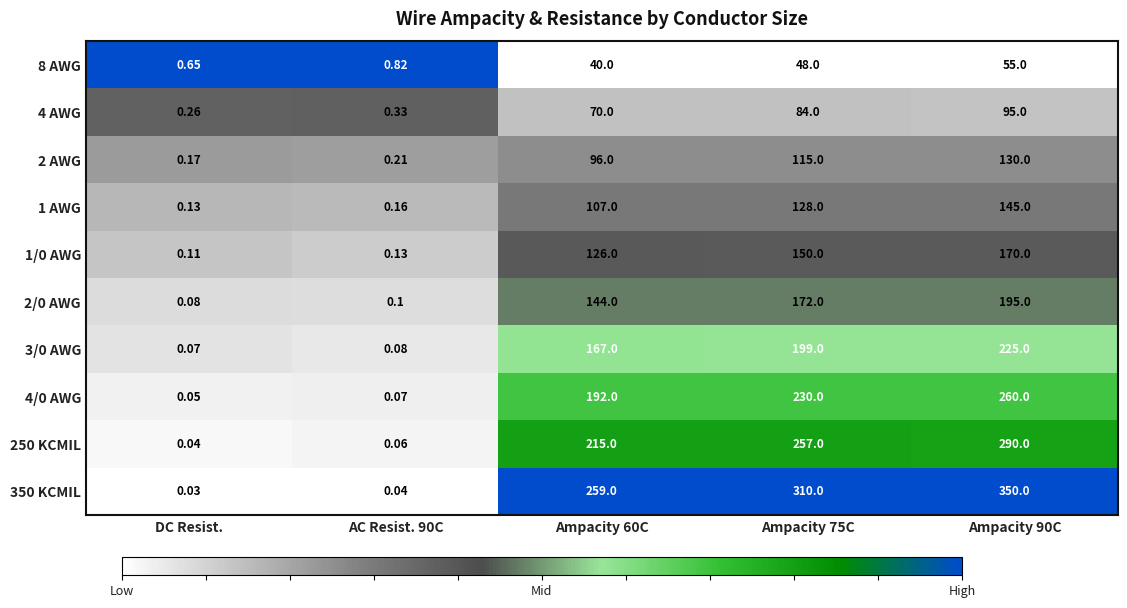

At which category does the chart reach its peak across all series?

Ampacity 90C